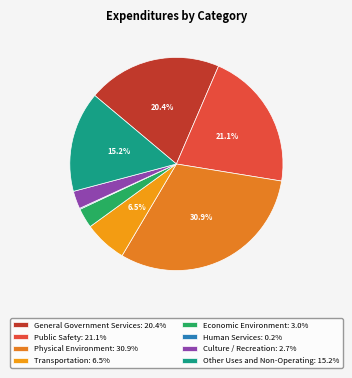

What percentage is the Culture / Recreation slice, to the nearest percent?

3%